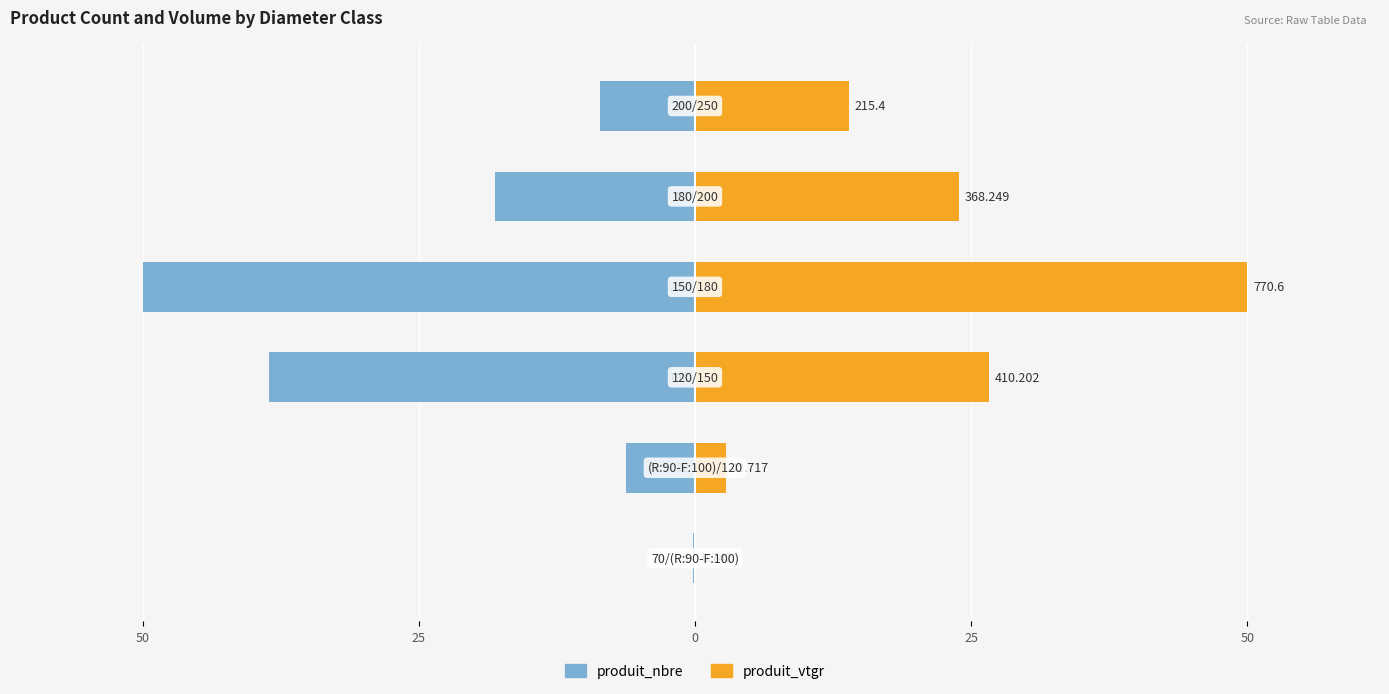

Rank the series by their maximum value, from lowest to highest.

produit_nbre, produit_vtgr